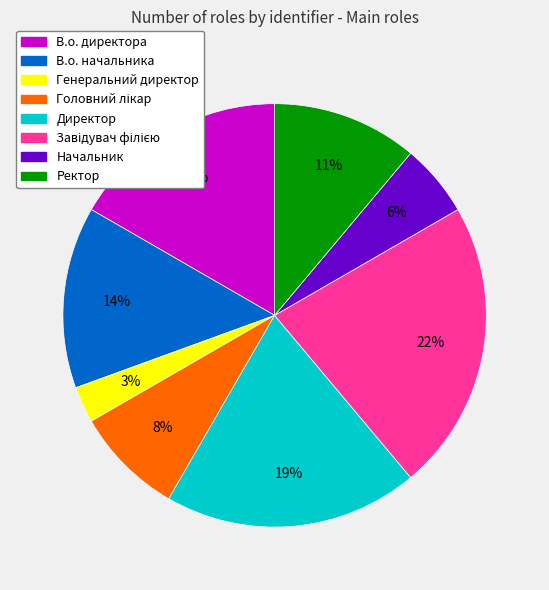

Between Директор and Ректор, which is larger?

Директор